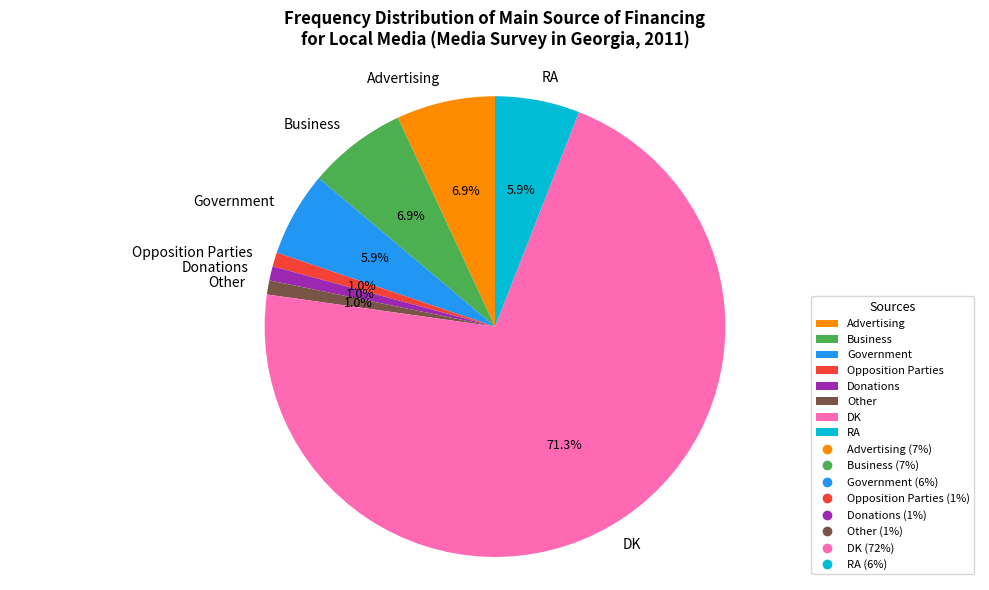

Which has a higher value, Business or Donations?

Business